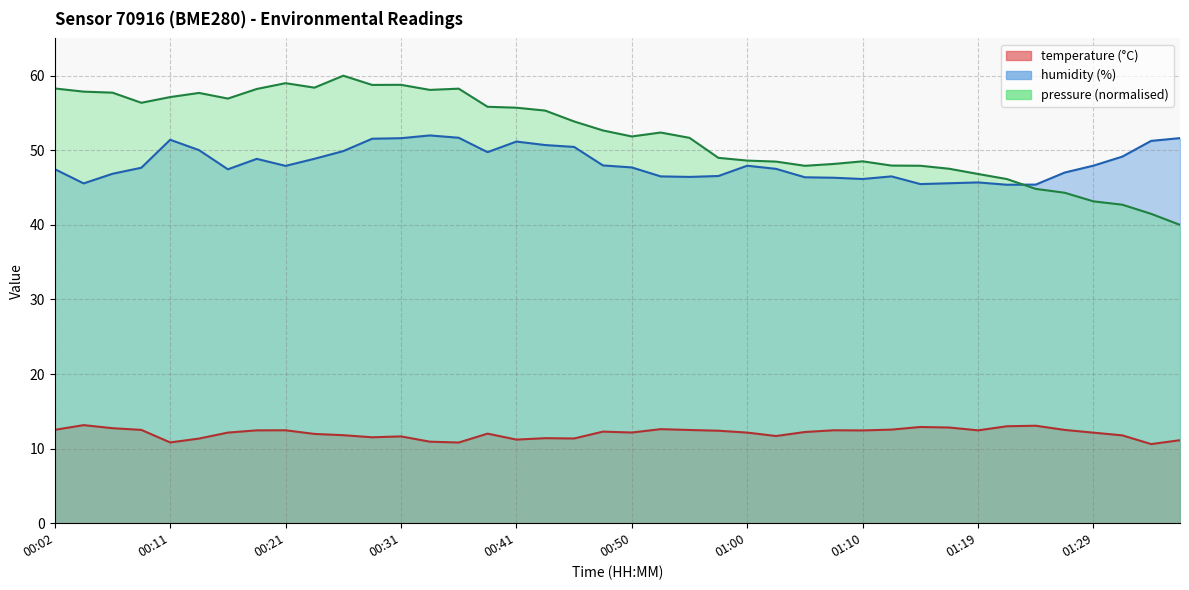

At which category is the sum across all series the highest?

00:31